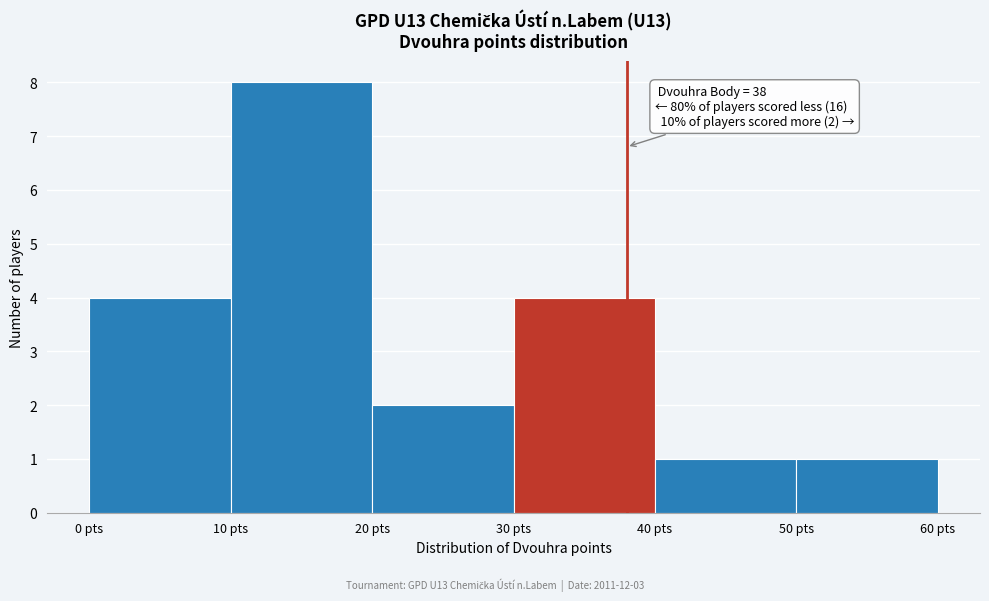

Over which range of the x-axis is the bar tallest?

10 to 20